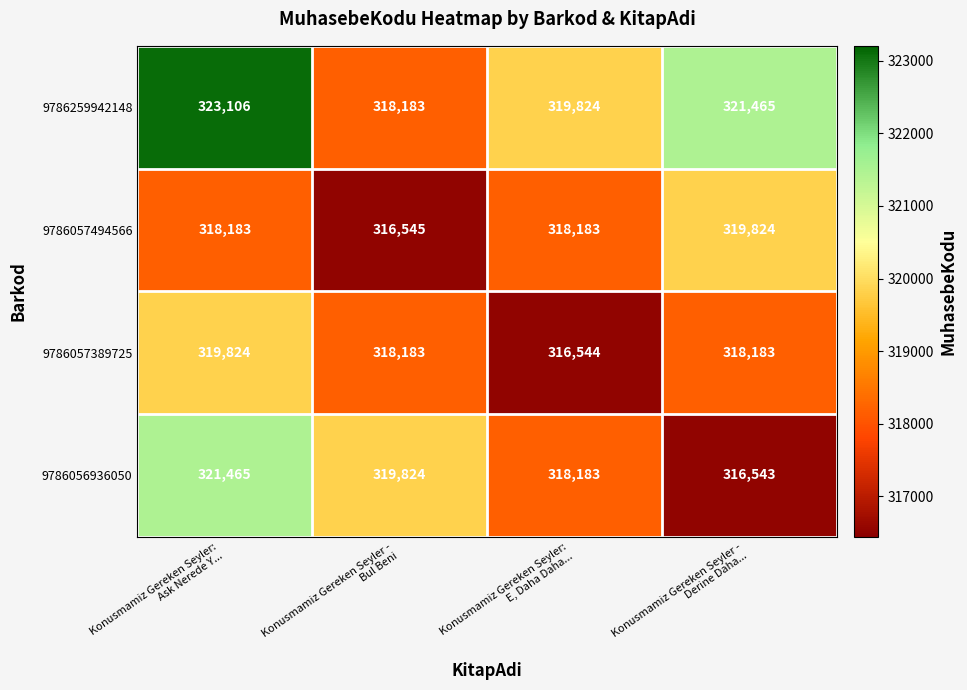

At which category is the sum across all series the highest?

Konusmamiz Gereken Seyler:
Ask Nerede Y...